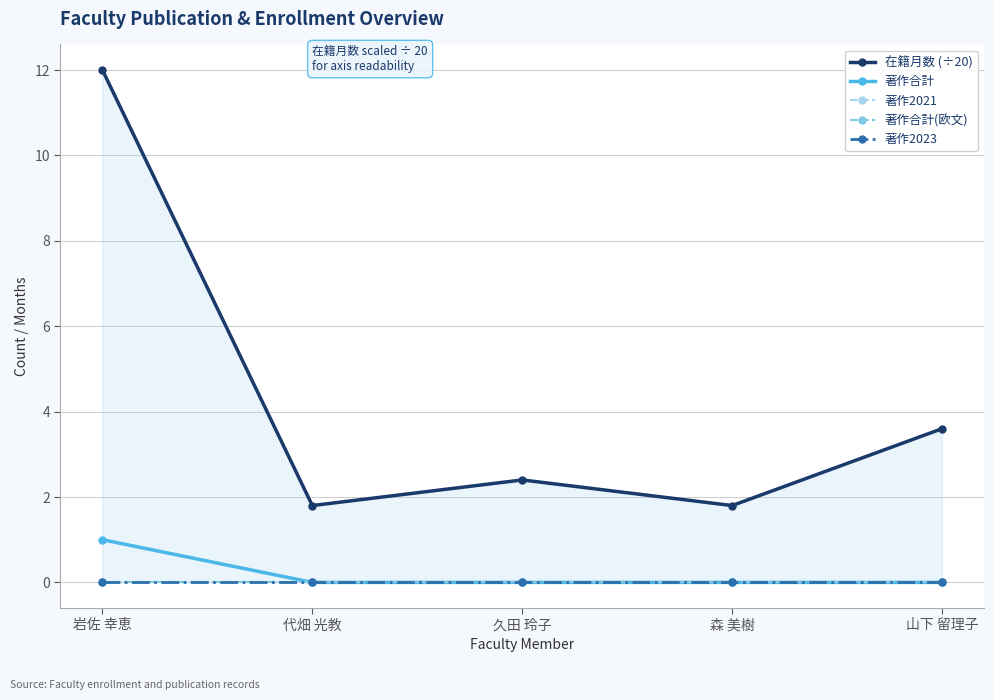

At how many categories does at least one series exceed 5?

1